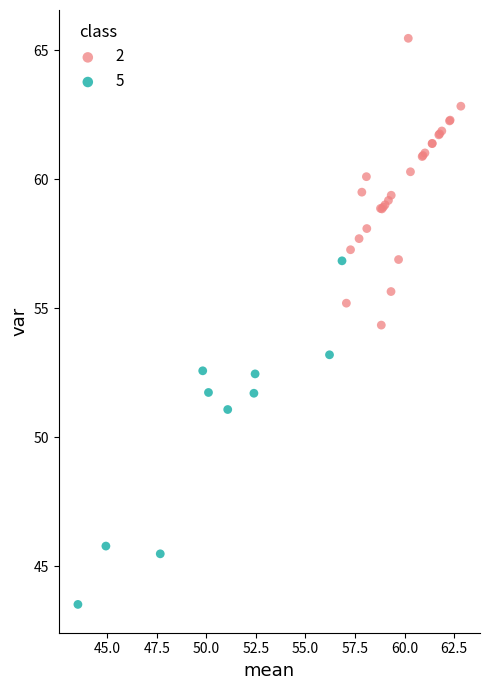

What are all the series names shown in the legend?

2, 5